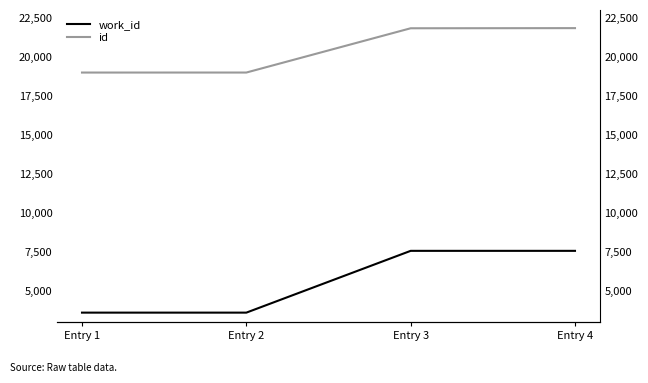

What is the total value across all series at Entry 3?

29363